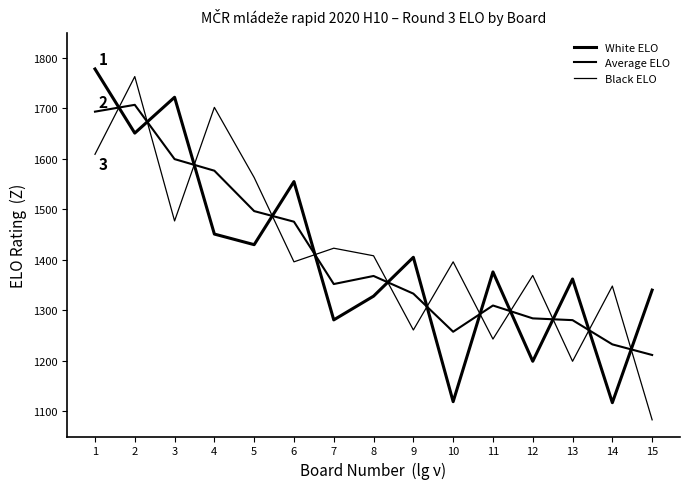

At which category does Average ELO reach its first local valley?

7